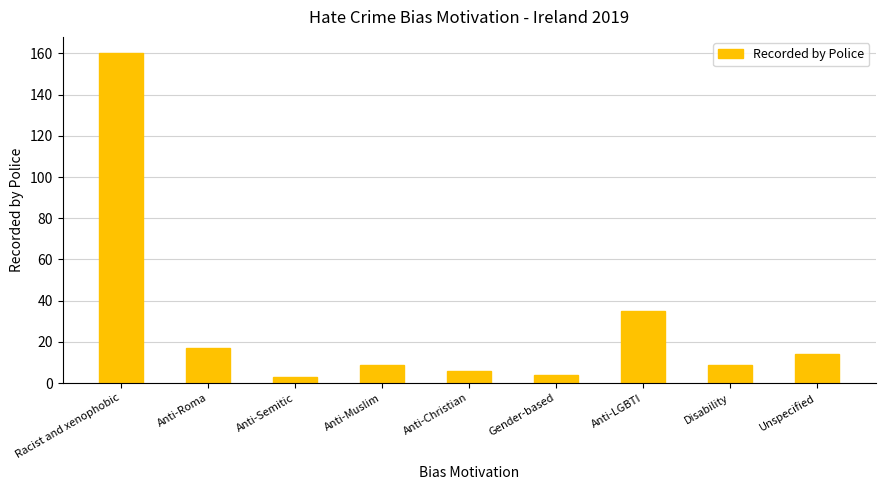

What is the change in value from Anti-Muslim to Unspecified?

+5